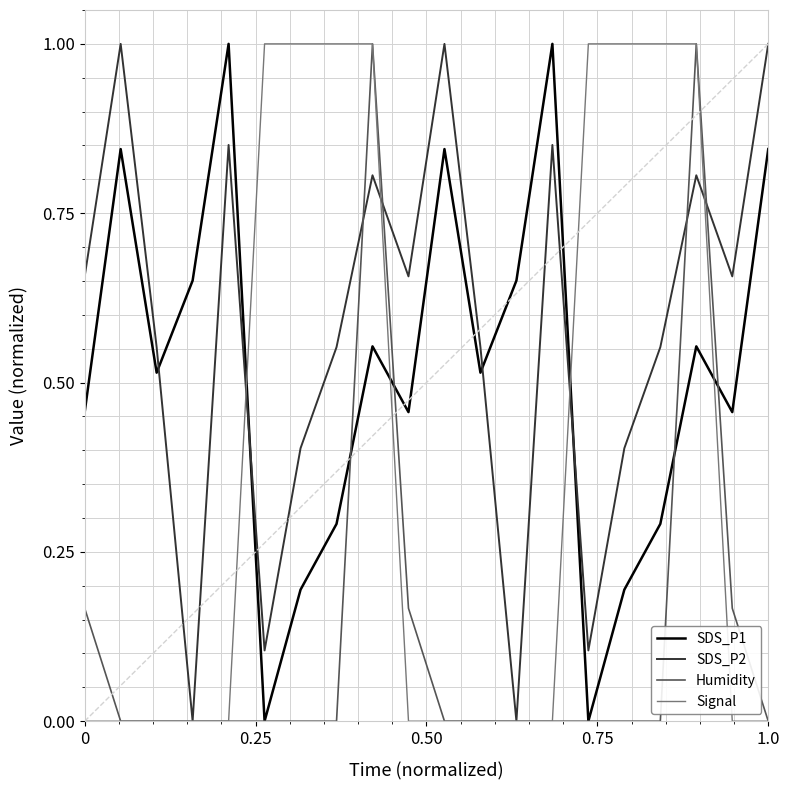

True or false: SDS_P1 and SDS_P2 intersect in this chart.

True